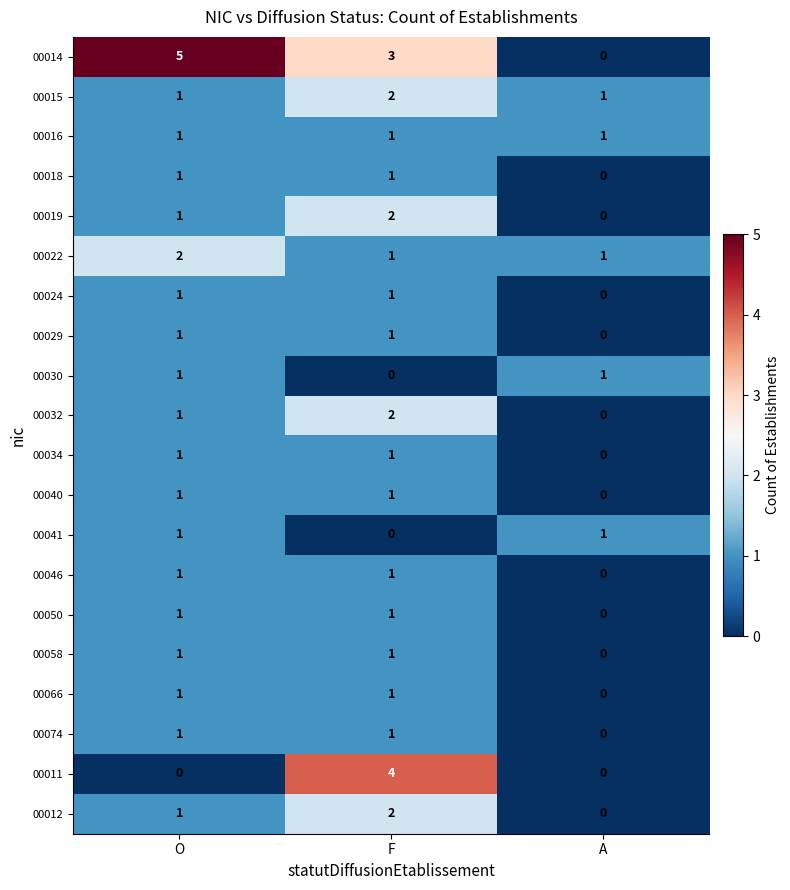

Which series has the largest total across all categories?

00014